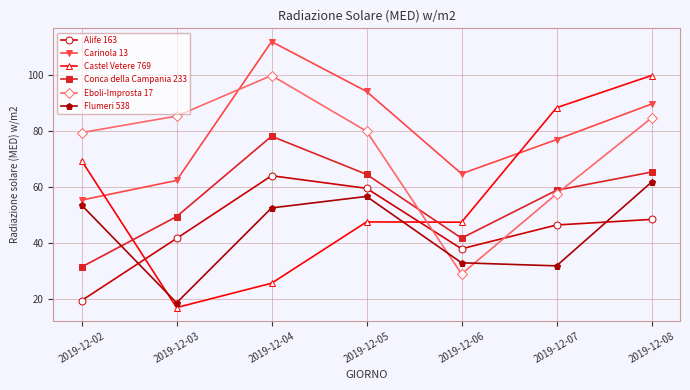

What is the sum of the Eboli-Improsta 17 values at 2019-12-06 and 2019-12-03?

114.0